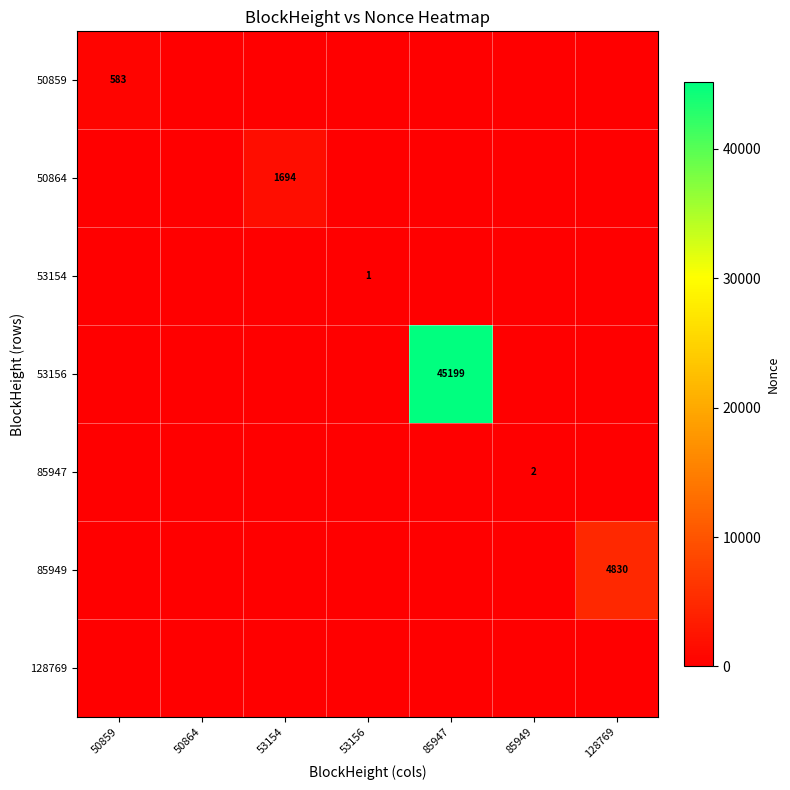

Is it true that 50864 equals 1153 at 50859?

False